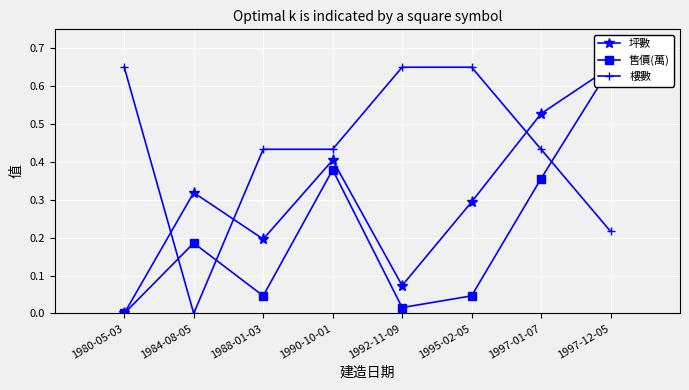

How many categories are shown in the chart?

8